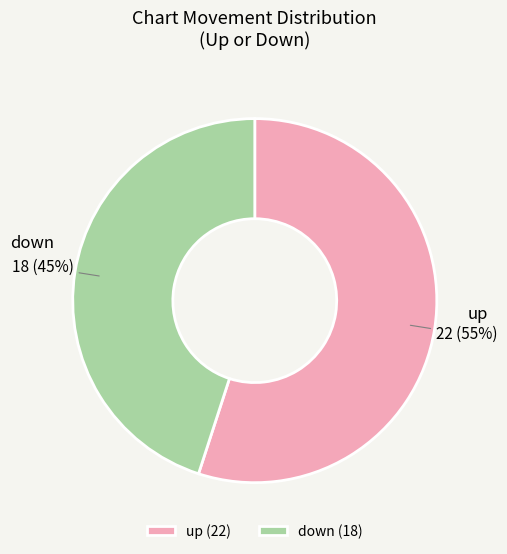

Approximately how many times larger is the value at up compared to down?

1.2